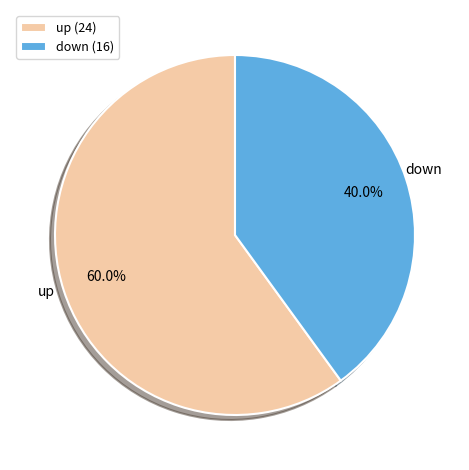

Approximately how many times larger is the value at up compared to down?

1.5